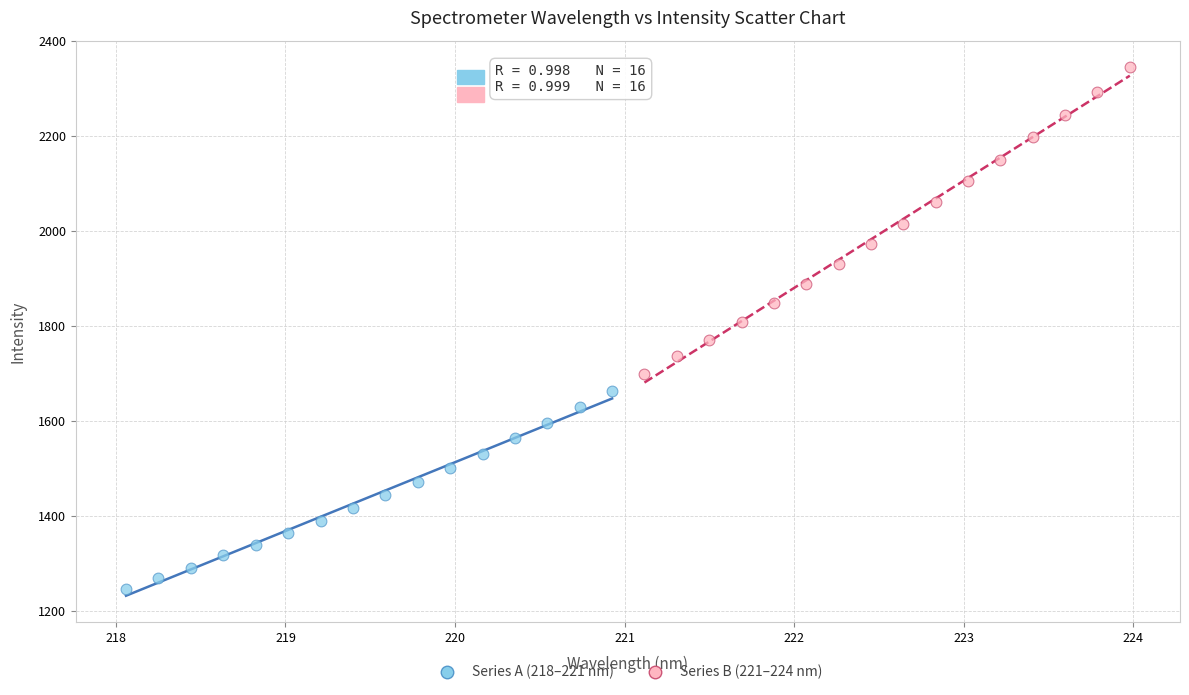

What are all the series names shown in the legend?

Series A (218–221 nm), Series B (221–224 nm)